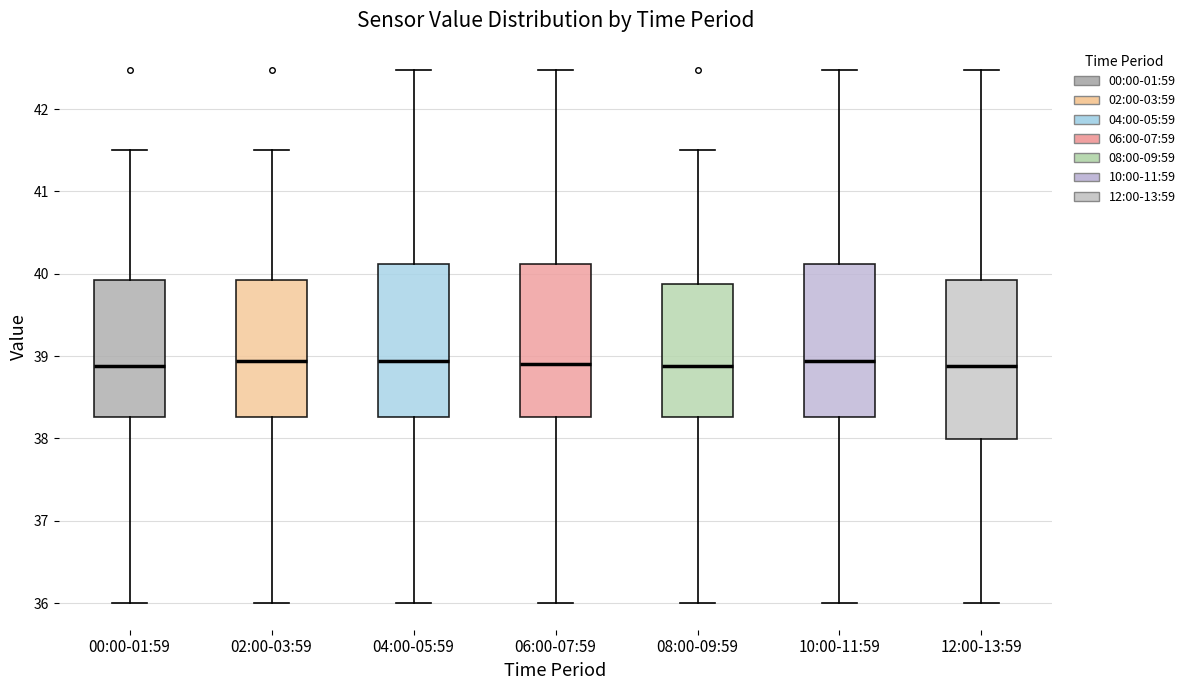

Reading left to right, transcribe this box plot: for each box, give where its median line is, the range the box spans, and where its two whiskers end, as read against the y-axis. The values are not printed on the chart, so give them approximately, as read against the axis.

00:00-01:59: median 38.9, box 38.3 to 39.9, whiskers 36.0 to 41.5
02:00-03:59: median 38.9, box 38.3 to 39.9, whiskers 36.0 to 41.5
04:00-05:59: median 38.9, box 38.3 to 40.1, whiskers 36.0 to 42.5
06:00-07:59: median 38.9, box 38.3 to 40.1, whiskers 36.0 to 42.5
08:00-09:59: median 38.9, box 38.3 to 39.9, whiskers 36.0 to 41.5
10:00-11:59: median 38.9, box 38.3 to 40.1, whiskers 36.0 to 42.5
12:00-13:59: median 38.9, box 38.0 to 39.9, whiskers 36.0 to 42.5